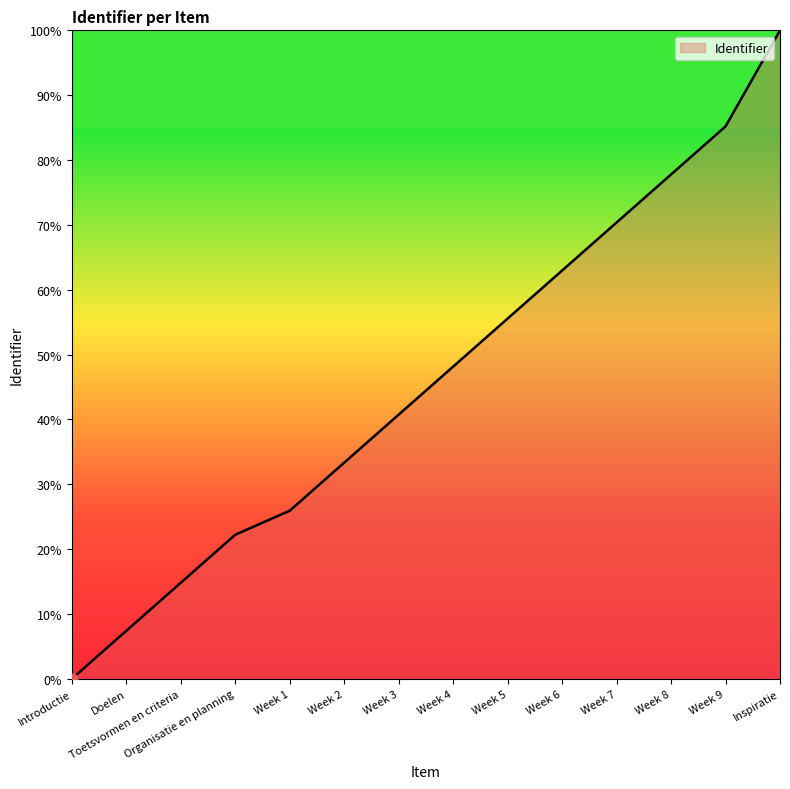

Approximately how many times larger is the value at Week 5 compared to Doelen?

7.5